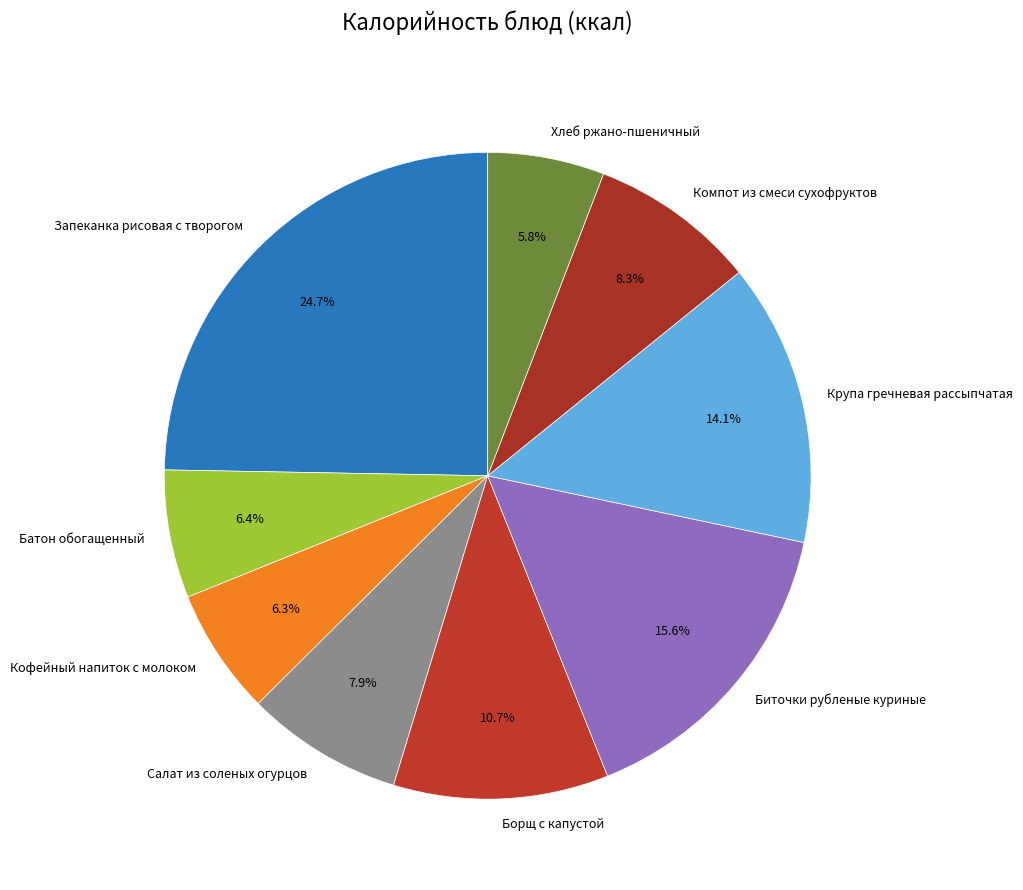

How many segments does this pie chart have?

9